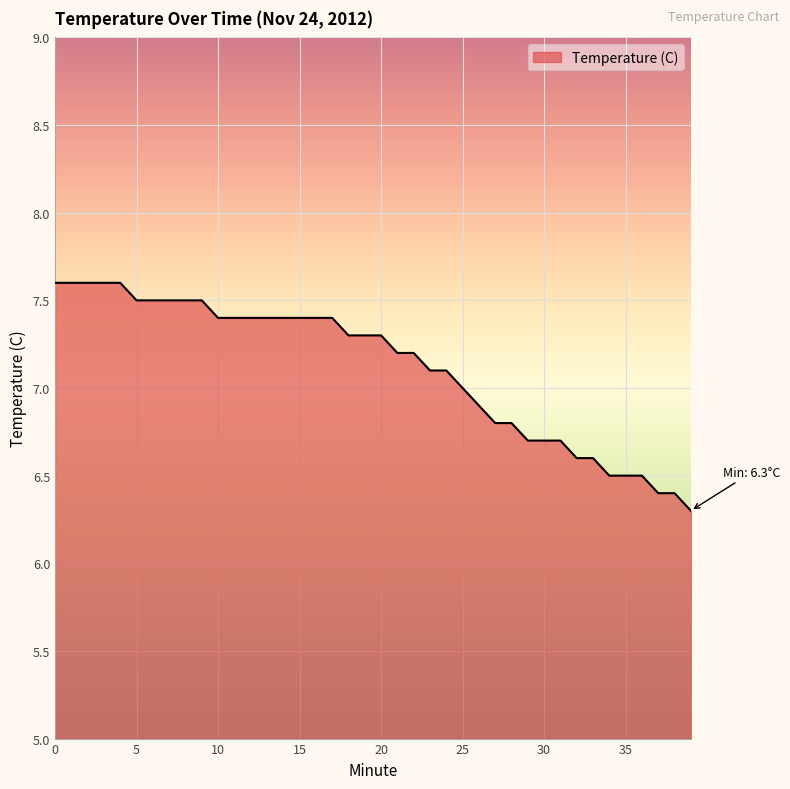

What is the difference between the maximum and minimum values?

1.3